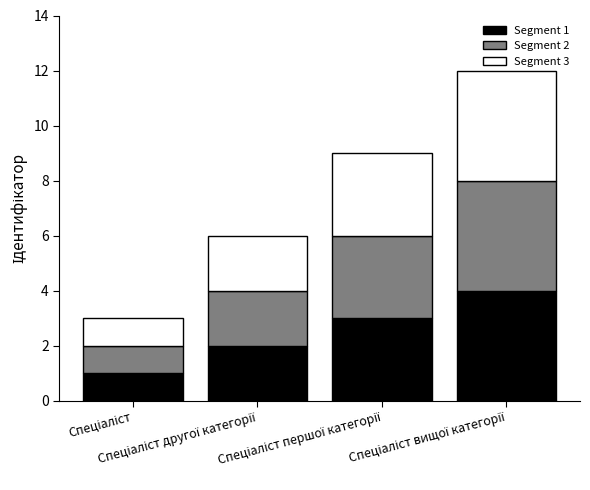

What is the difference between the maximum and minimum values in the Segment 1 series?

3